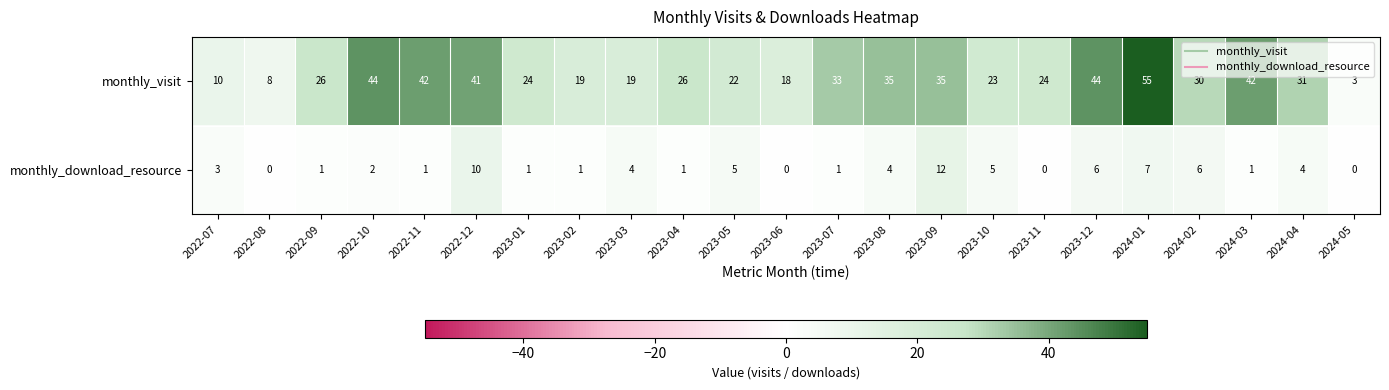

What value does the monthly_visit series have at 2023-07, to the nearest 10?

30